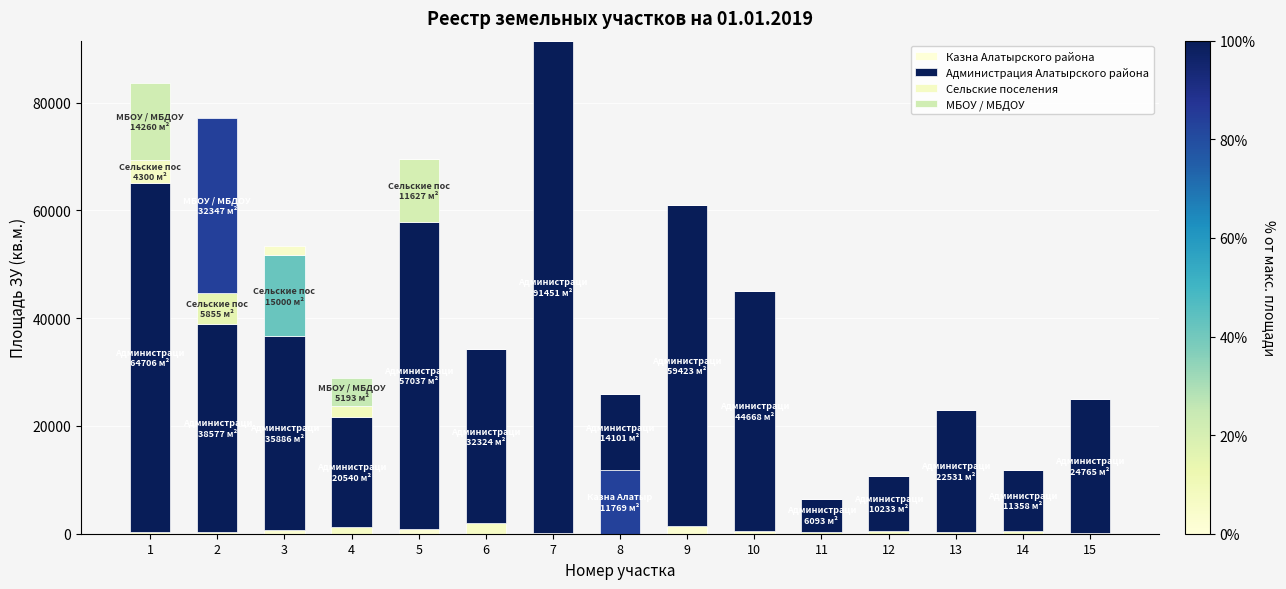

Rank the categories by Сельские поселения value from lowest to highest.

6, 7, 8, 9, 10, 11, 12, 13, 14, 15, 4, 1, 2, 5, 3